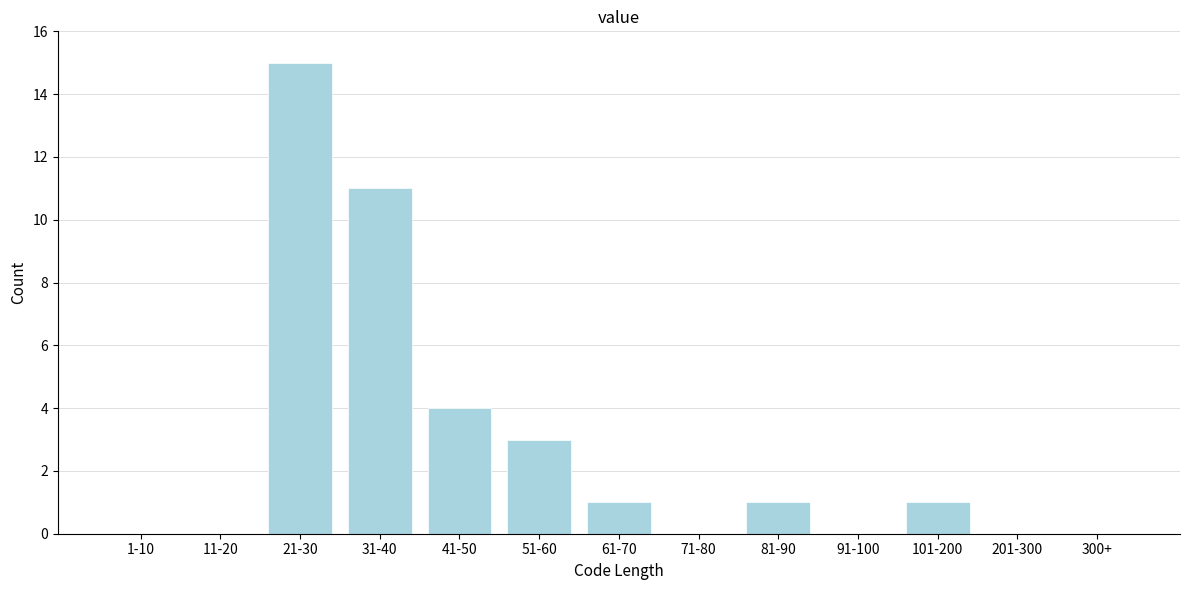

Reading left to right, list all the values displayed in this chart.

1-10=0	11-20=0	21-30=15	31-40=11	41-50=4	51-60=3	61-70=1	71-80=0	81-90=1	91-100=0	101-200=1	201-300=0	300+=0